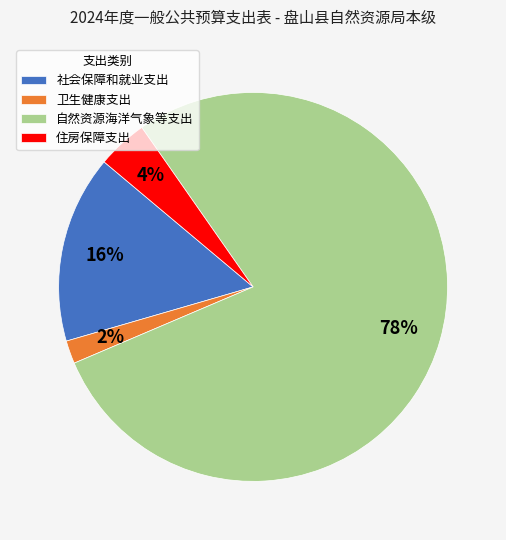

Which slice represents more than half of the pie?

自然资源海洋气象等支出